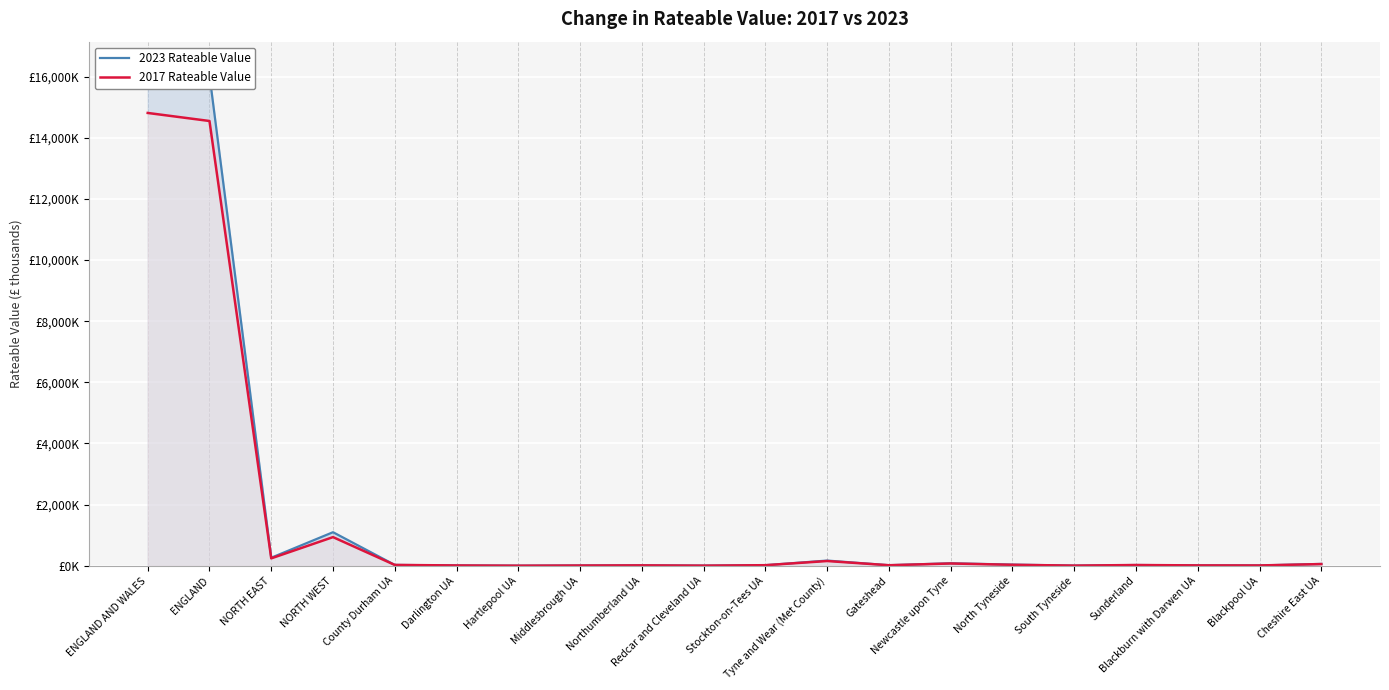

Which series has the largest total across all categories?

2023 Rateable Value